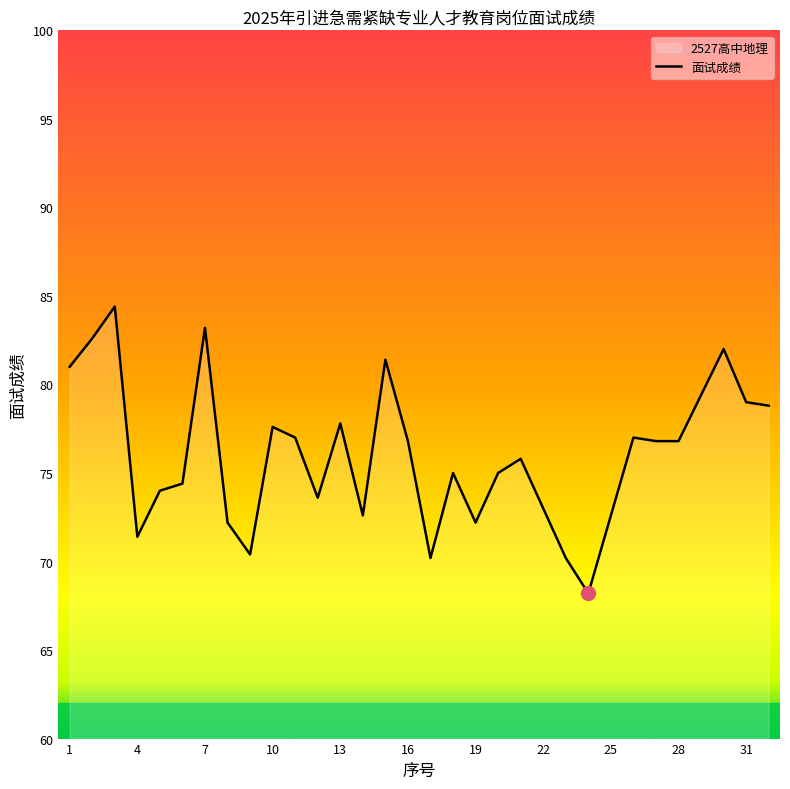

At which category does the data reach its first local peak?

3